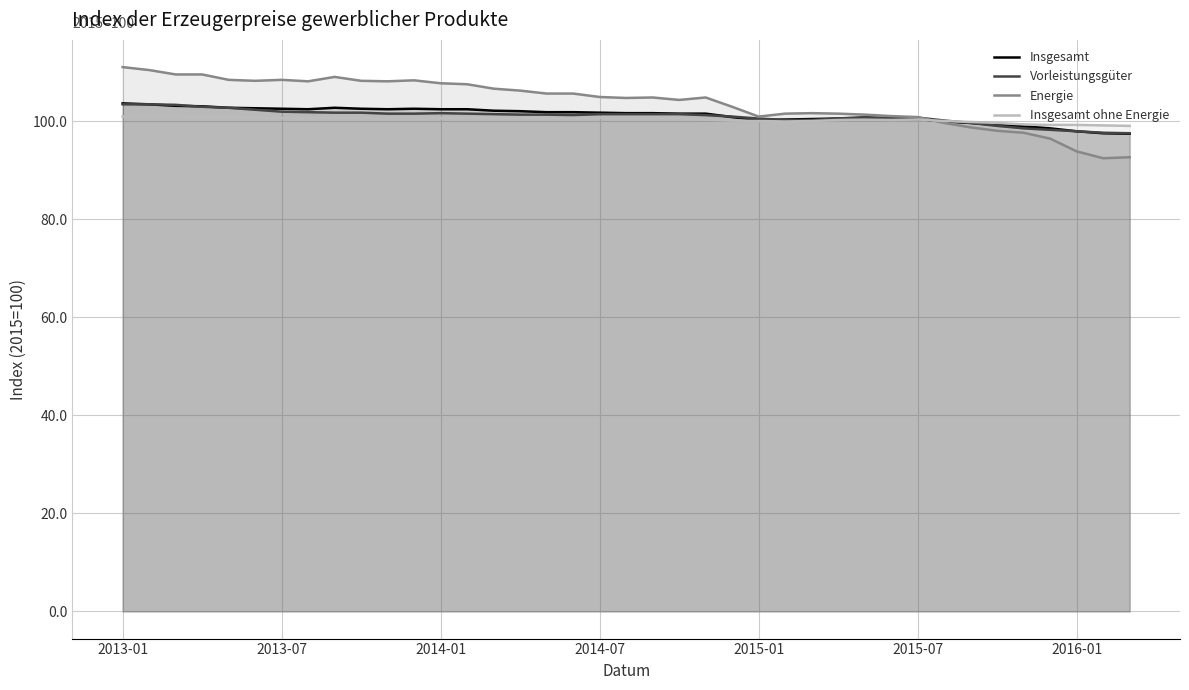

At 37, list the series in order from largest to smallest.

Insgesamt ohne Energie, Vorleistungsgüter, Insgesamt, Energie